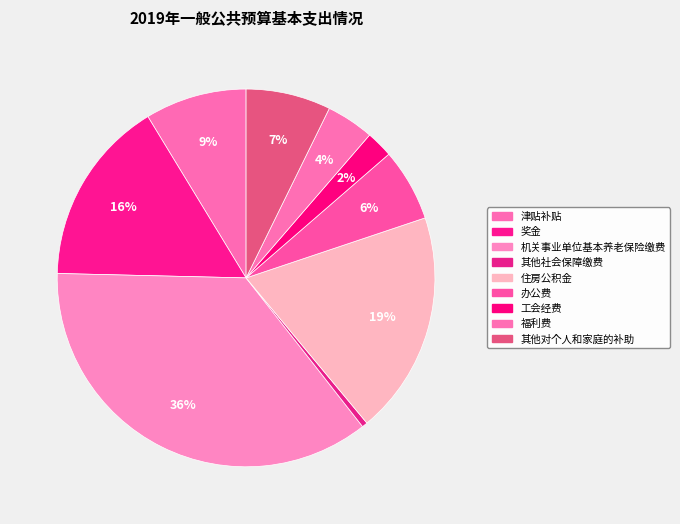

Which slice is the largest?

机关事业单位基本养老保险缴费